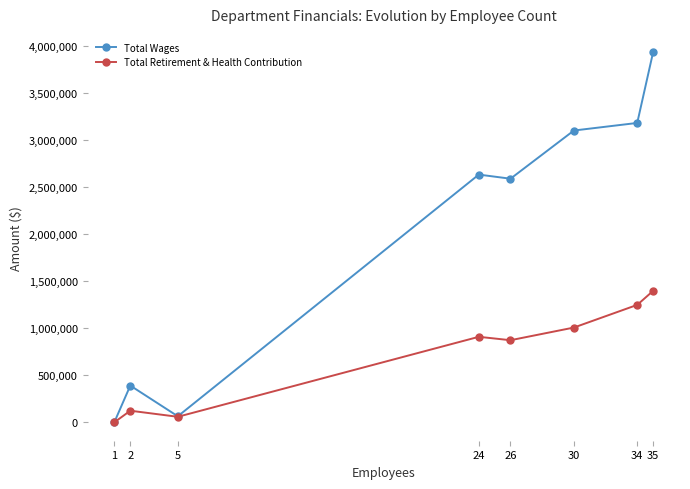

Reading right to left, what are all the values shown in this chart?

Total Wages: 3934366	3183751	3103052	2590500	2634344	63317	389751	2960
Total Retirement & Health Contribution: 1397011	1248297	1007078	872485	908731	57849	122524	0